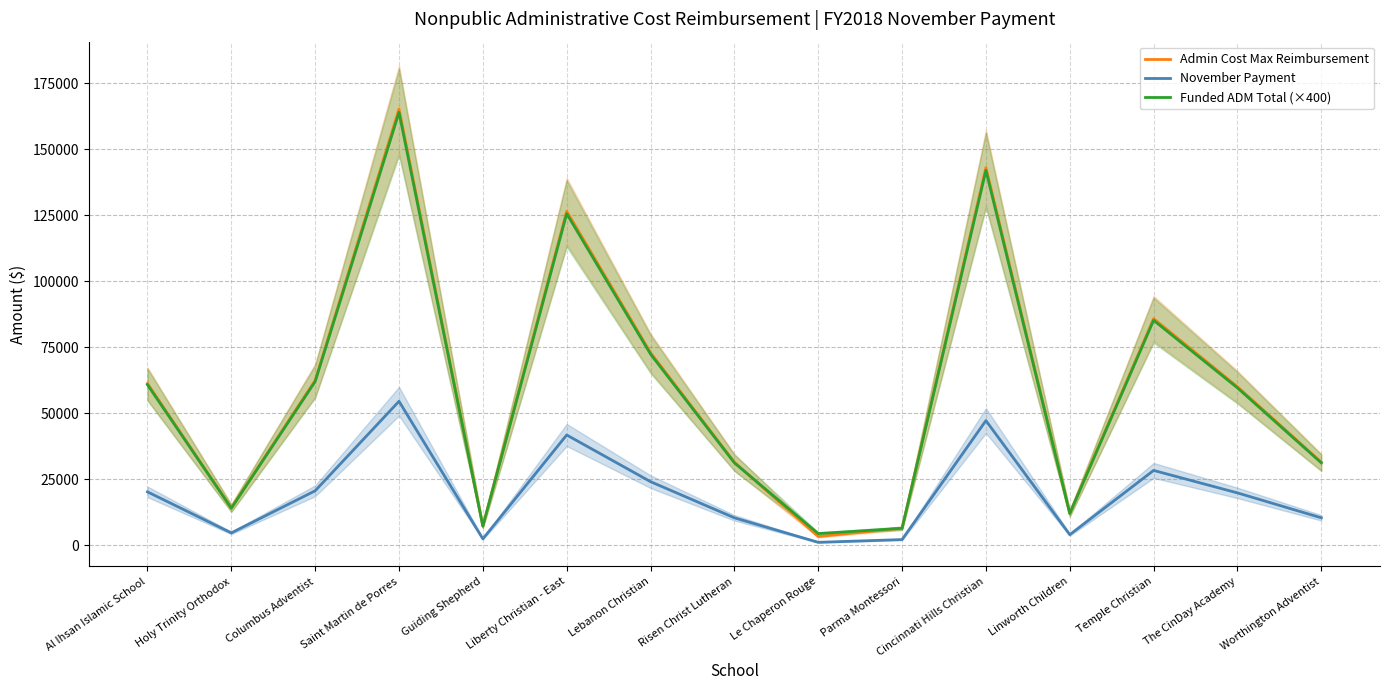

What position from the left is Temple Christian?

13